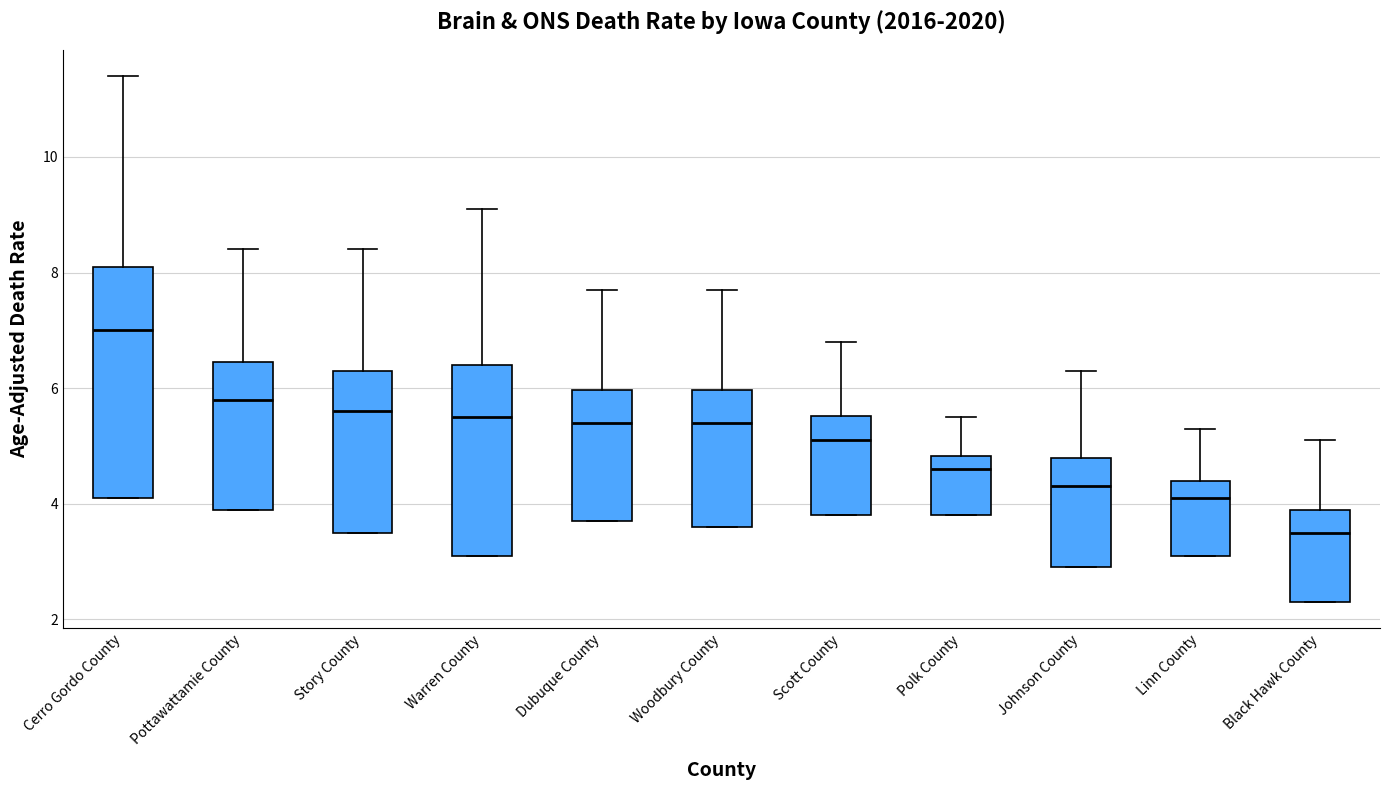

Which box is the tallest, from its lower edge to its upper edge?

Cerro Gordo County